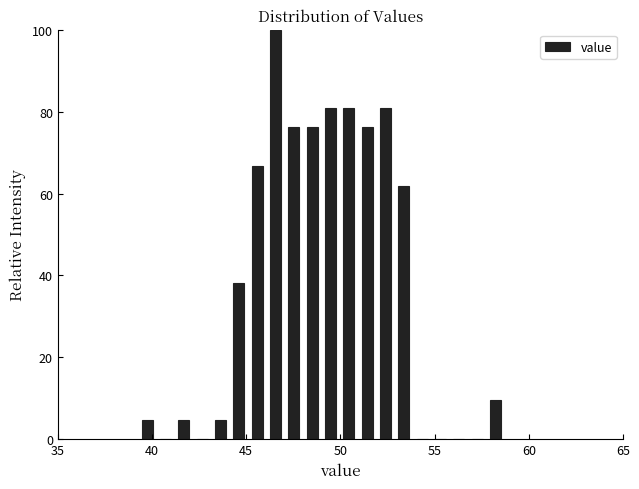

Read against the x-axis, roughly where is the centre of the tallest bar?

46.5